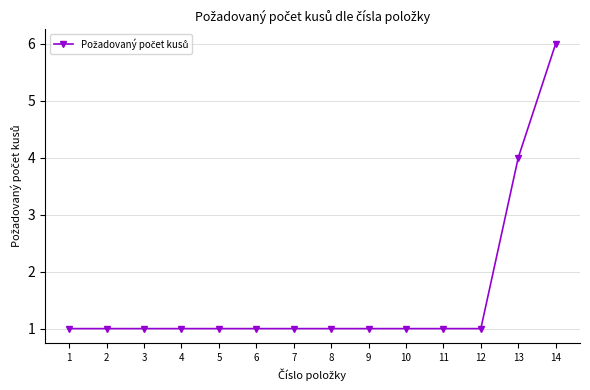

What is the approximate value at 1?

1